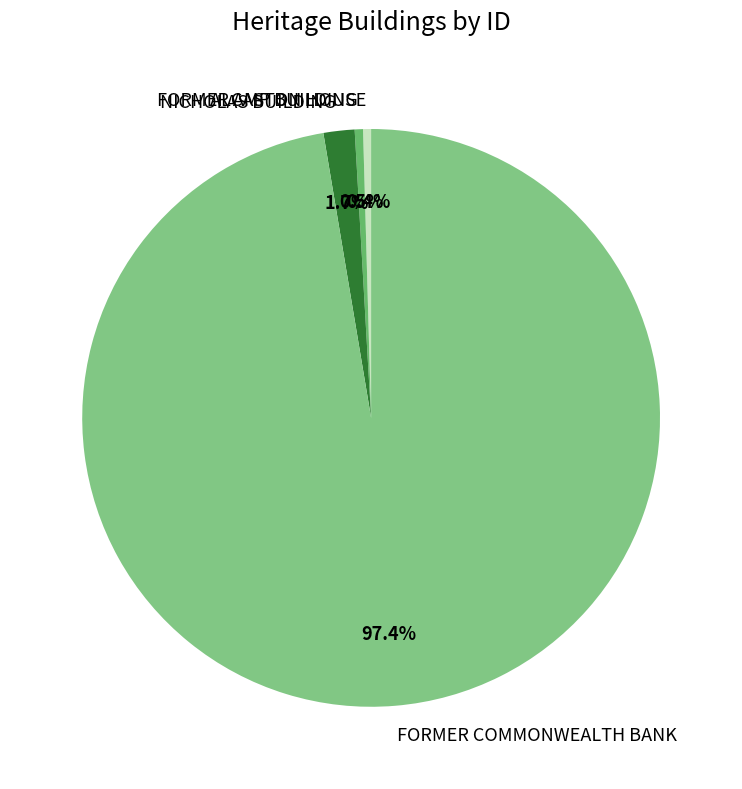

What percentage do NICHOLAS BUILDING and FORMER AMP BUILDING together represent?

2.2%